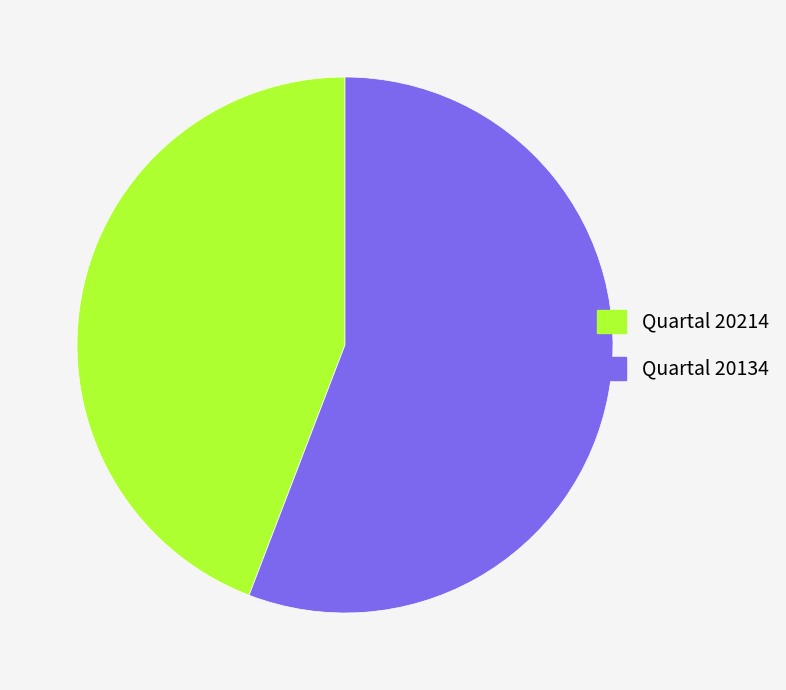

Does any single category account for the majority?

Yes